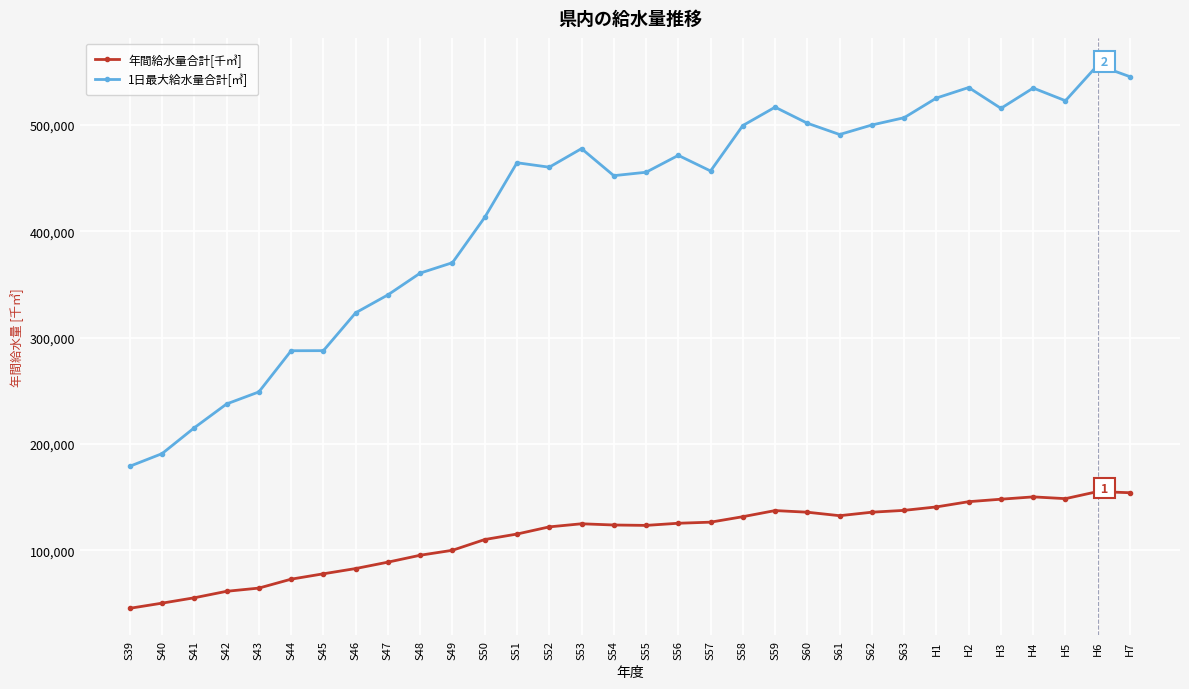

What position from the left is S44?

6